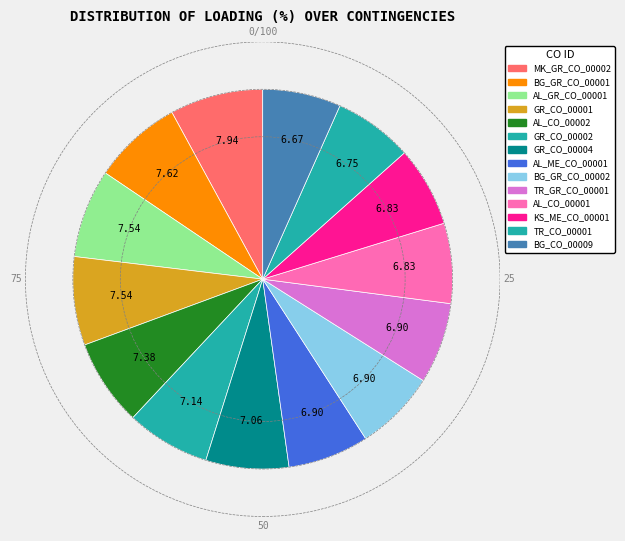

Count the number of slices in the pie.

14